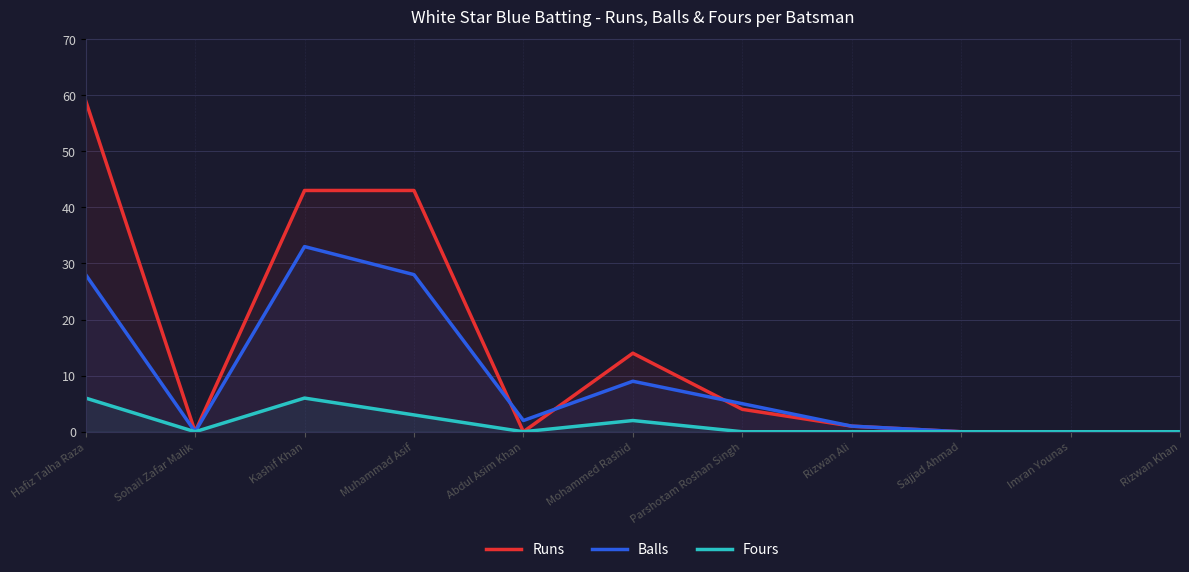

Rank the series by their maximum value, from lowest to highest.

Fours, Balls, Runs